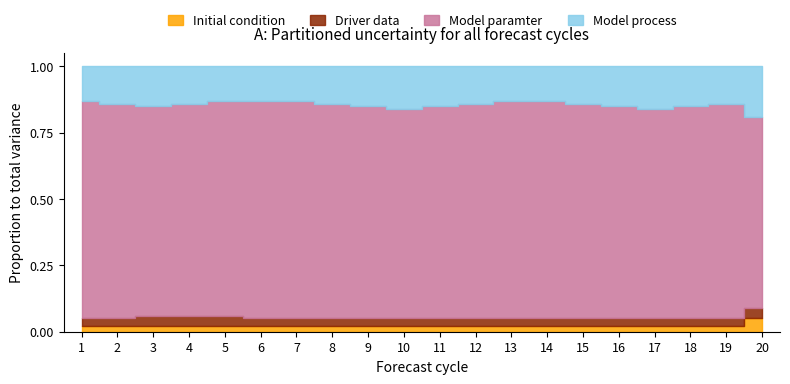

At which label is Initial condition closest to 0?

1